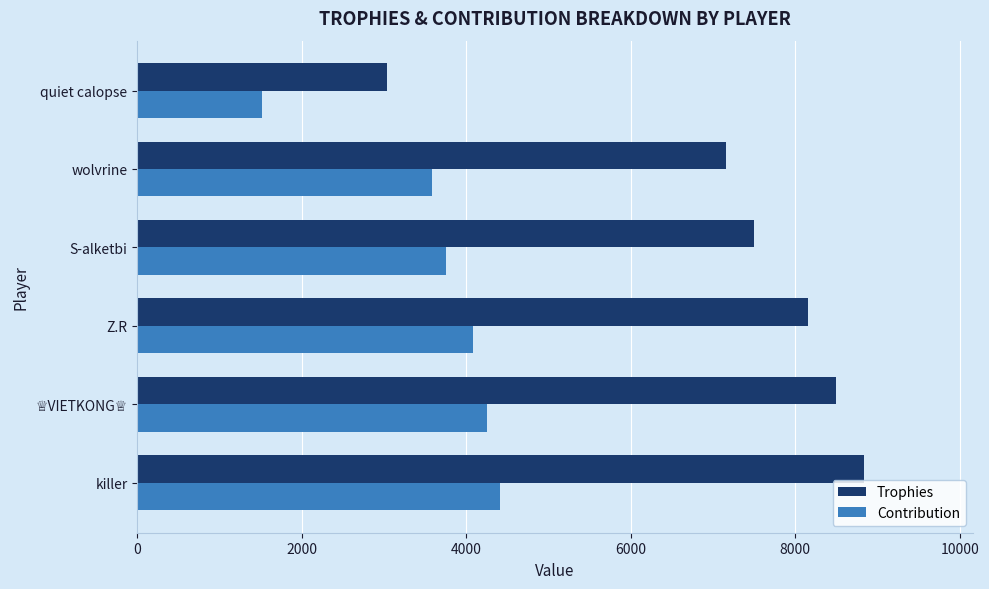

At how many categories does at least one series exceed 6848?

5